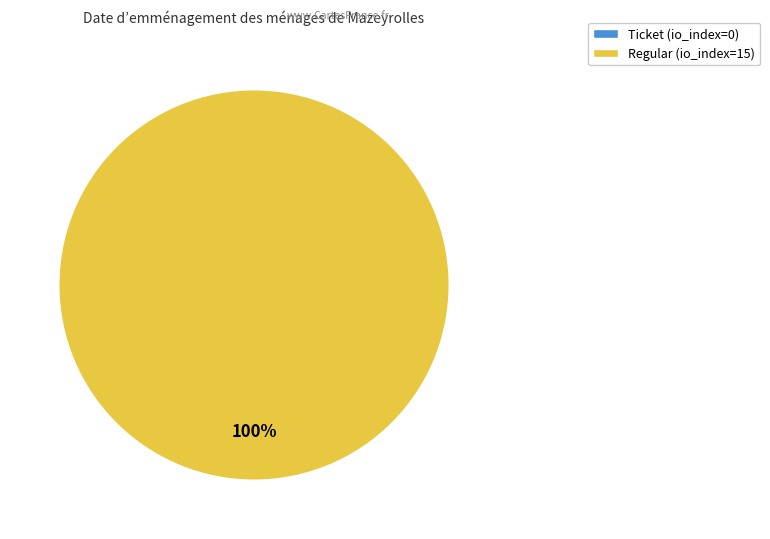

Combined, do Regular (io_index=15) and Ticket (io_index=0) account for over 50%?

Yes